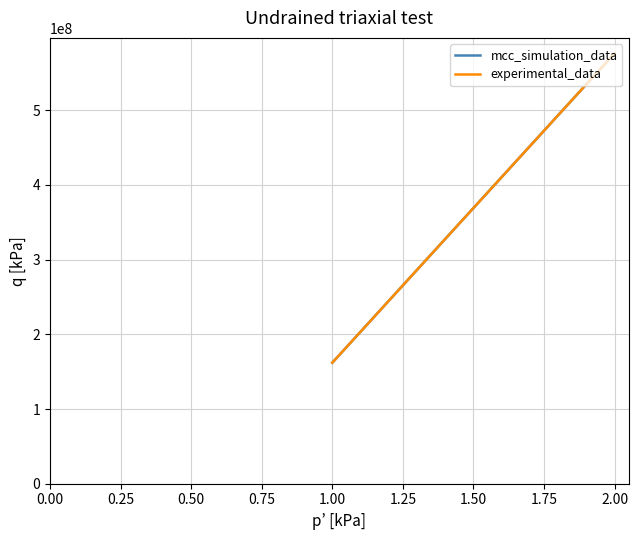

What is the minimum value for mcc_simulation_data?

162060546